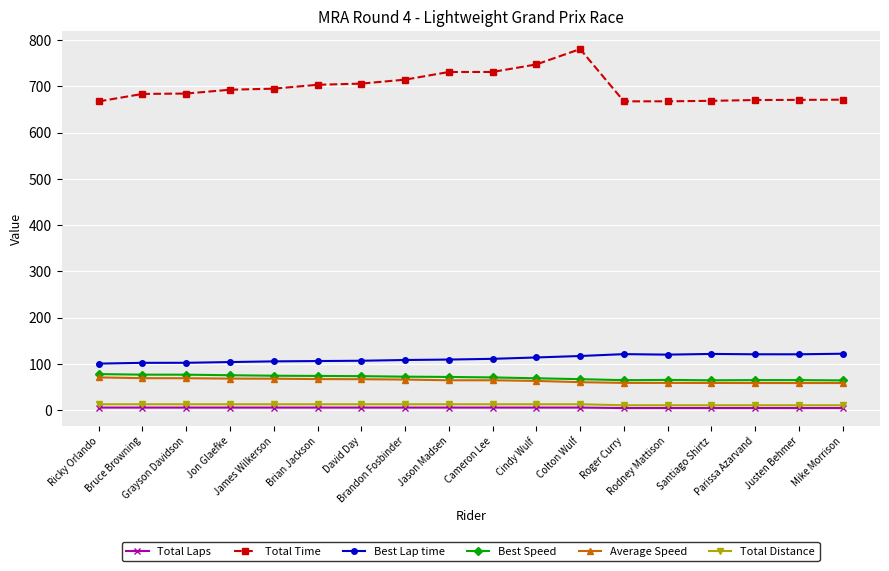

Which series has the largest range (max minus min)?

Total Time